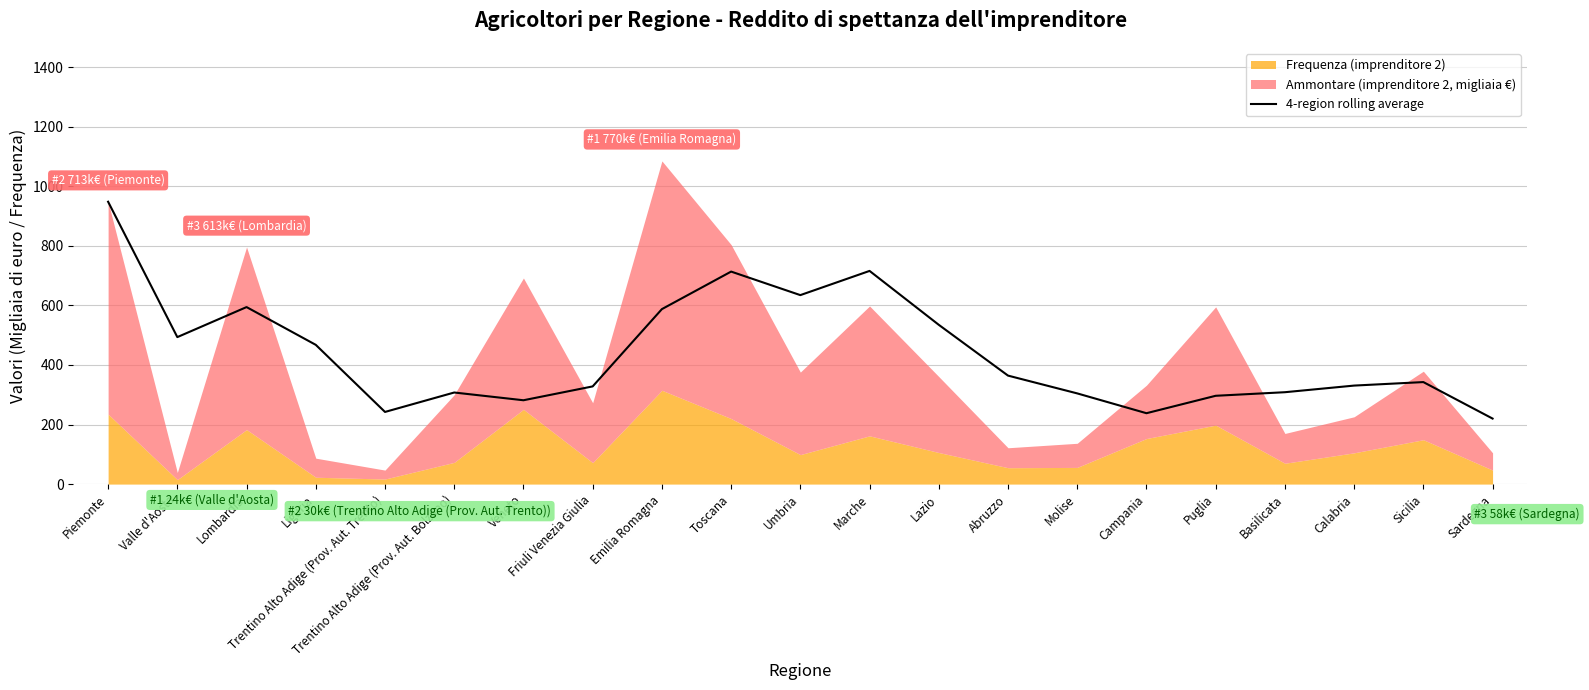

What is the label of the 6th point from the right?

Campania